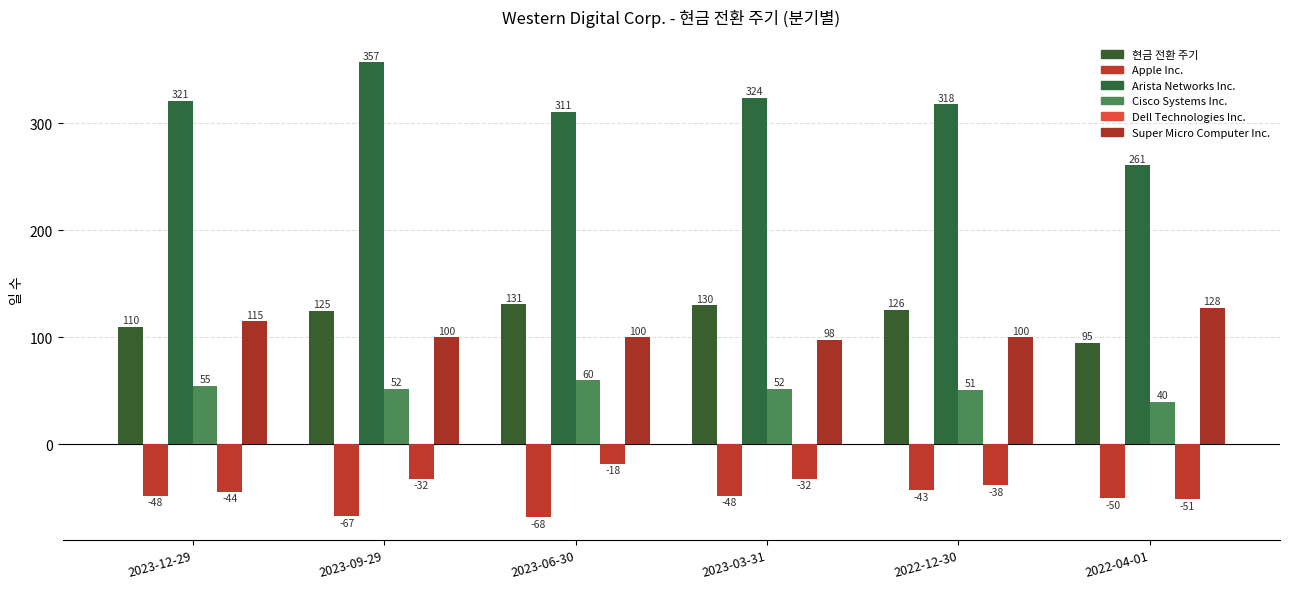

Rank the series by their maximum value, from lowest to highest.

Apple Inc., Dell Technologies Inc., Cisco Systems Inc., Super Micro Computer Inc., 현금 전환 주기, Arista Networks Inc.